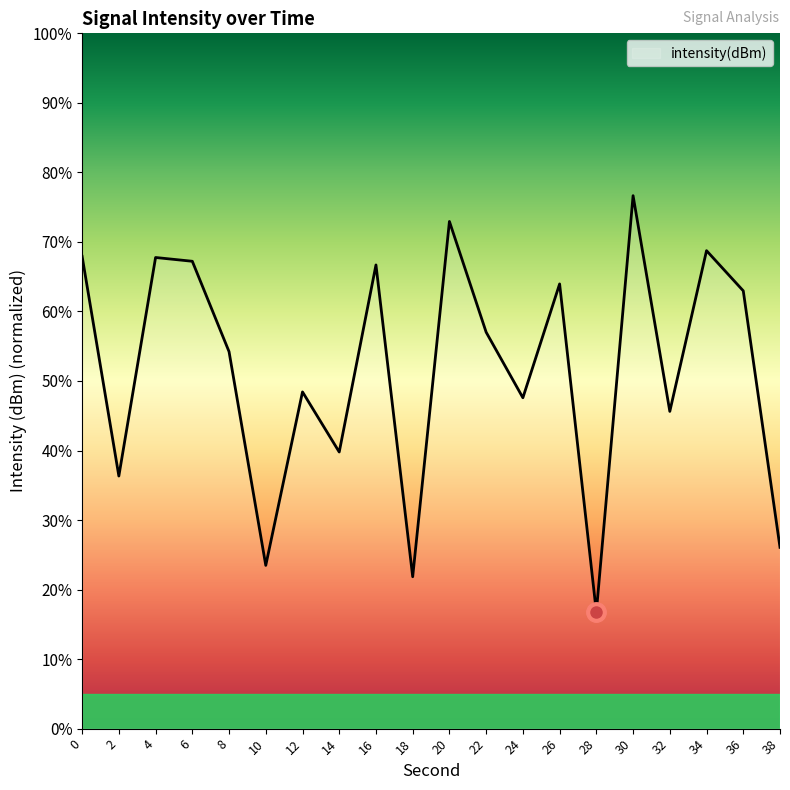

What is the sum of the values at 26 and 16?

130.6